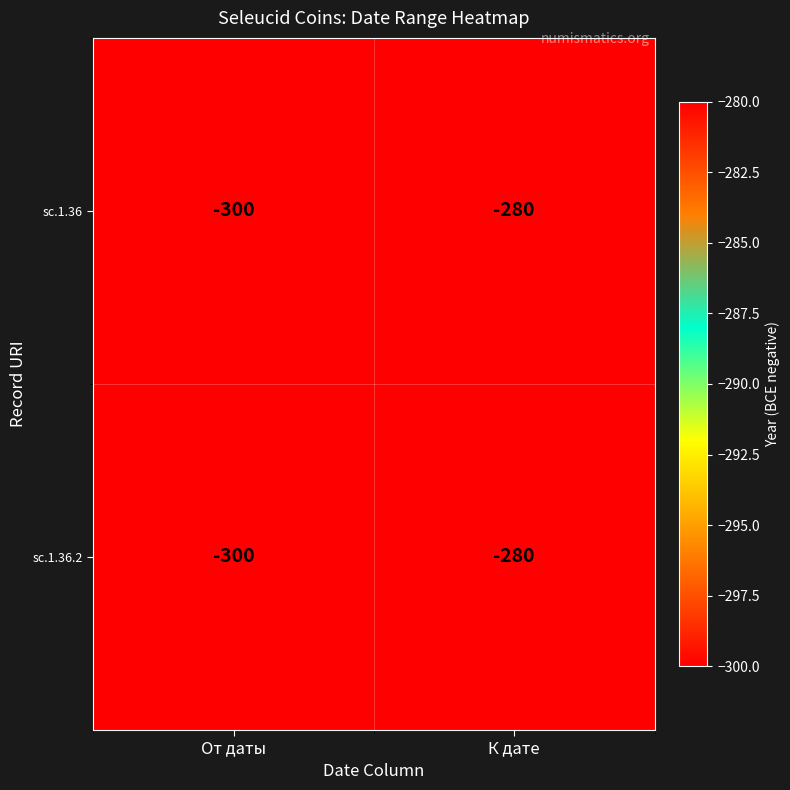

What is the smallest value displayed?

-300